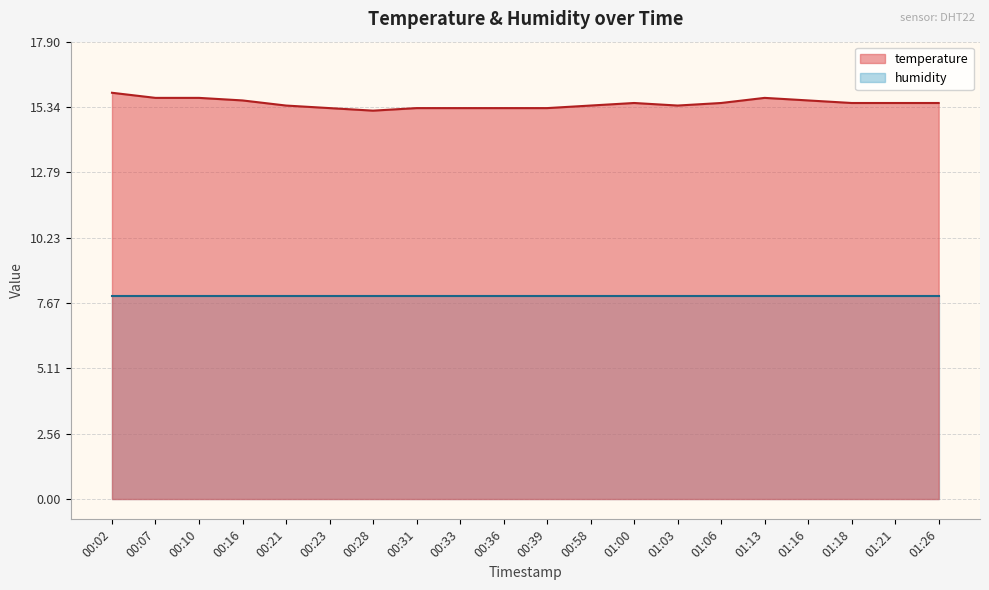

What is the ratio of the value at 00:33 to the value at 00:07?

1.0